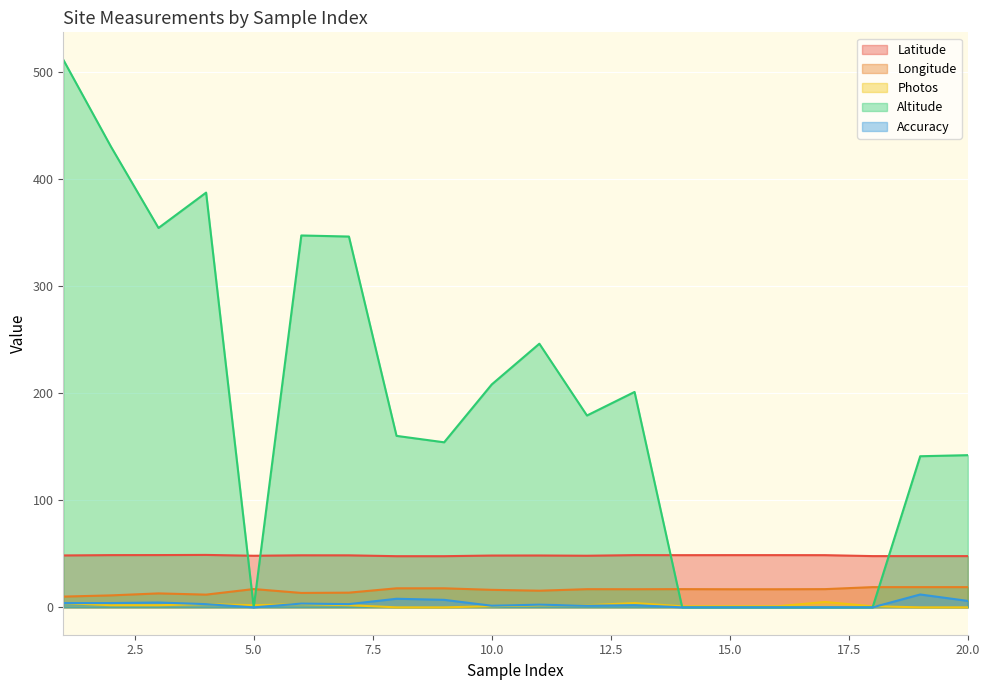

At which category is the sum across all series the highest?

1